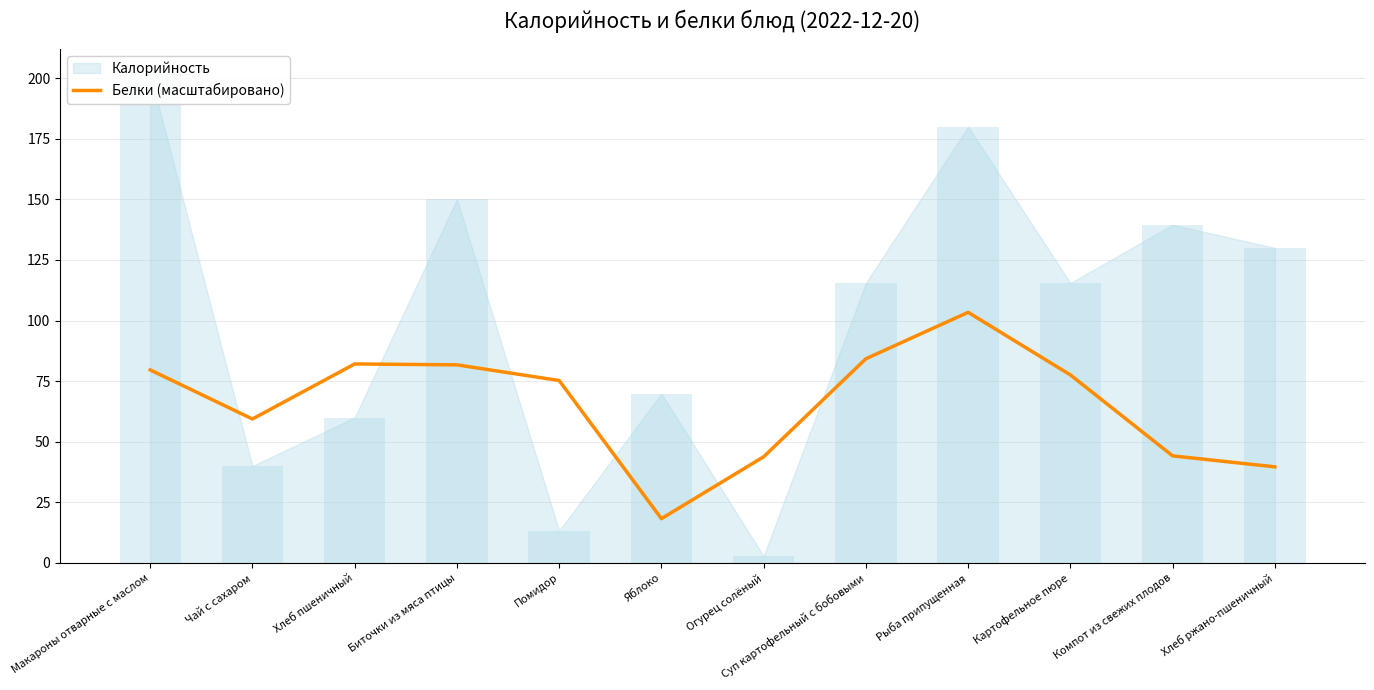

What is the average value?

65.8